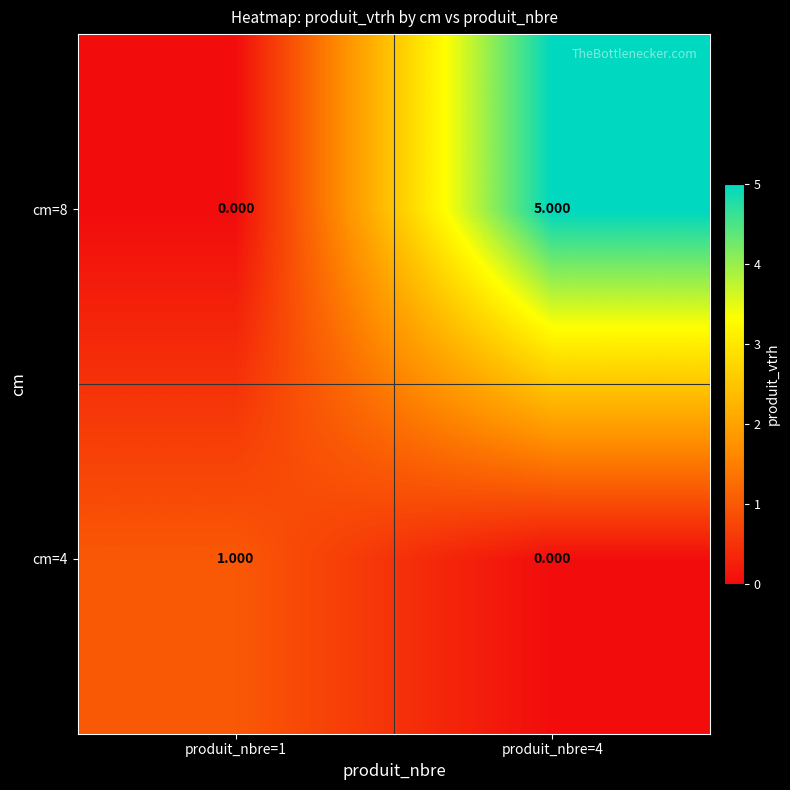

What is the difference between the highest and lowest values at produit_nbre=1?

1